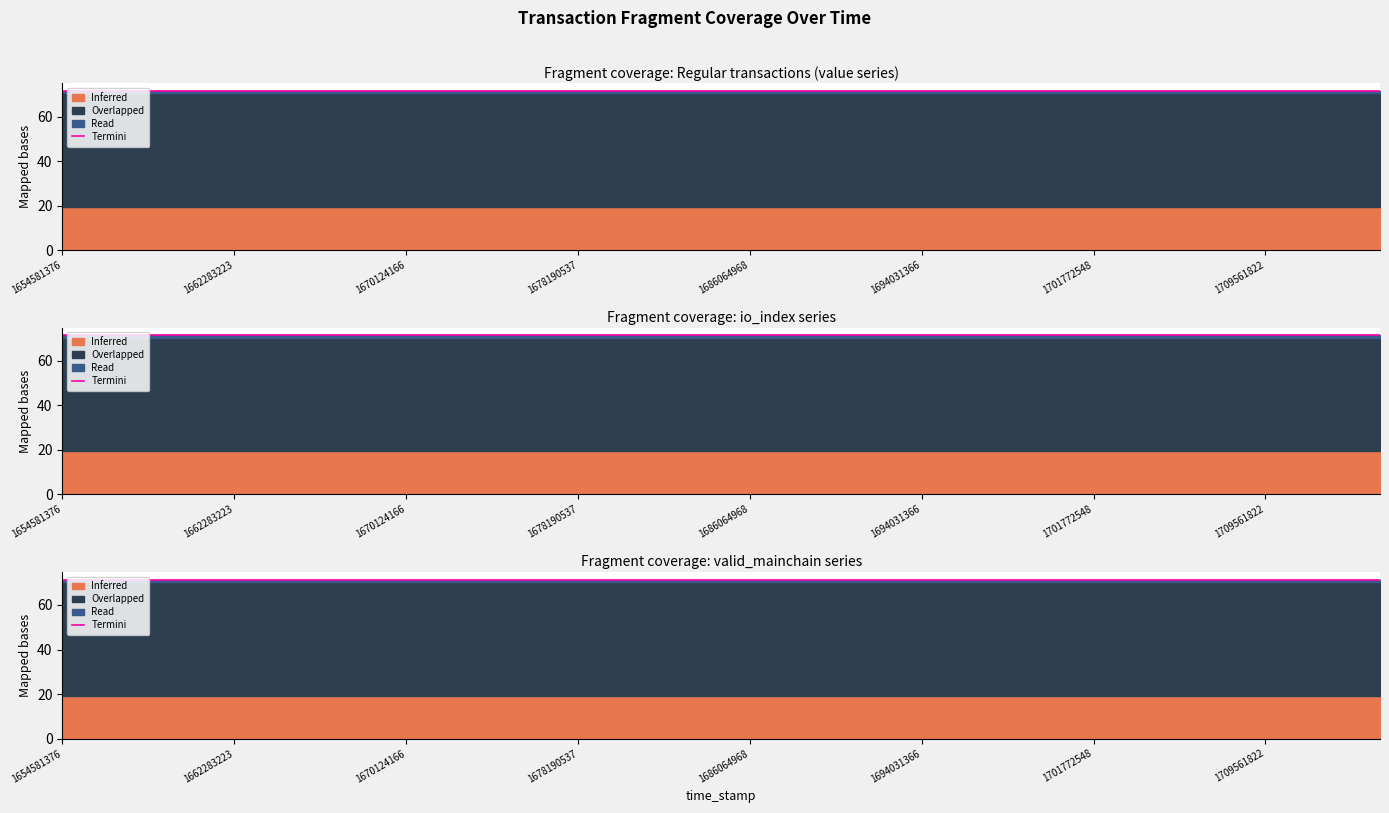

Which series has the largest total across all categories?

Overlapped